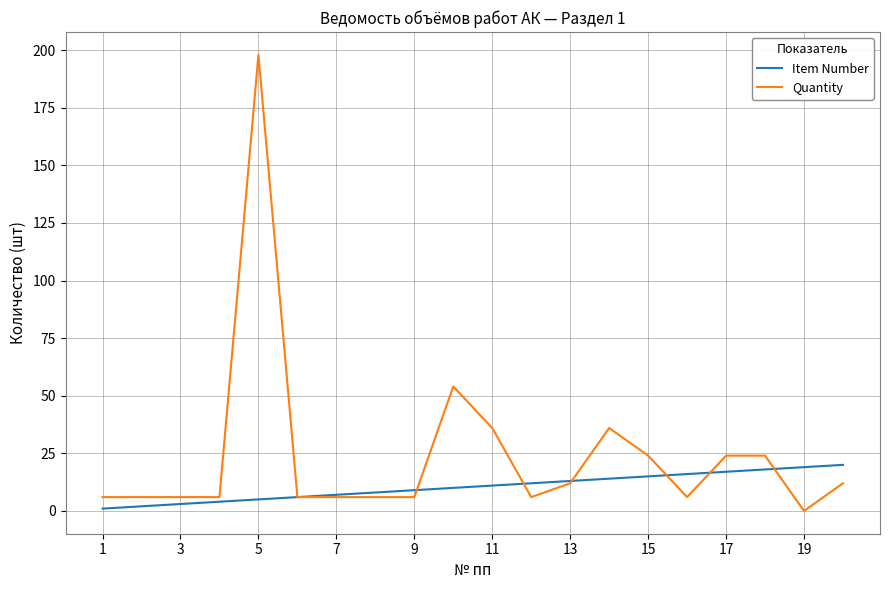

Does the chart display data point markers on the line(s)?

No